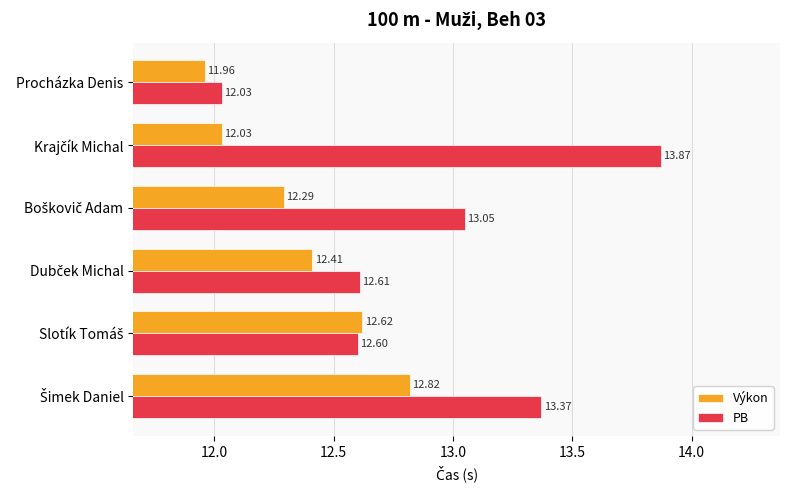

At which label does Výkon reach its minimum?

Procházka Denis